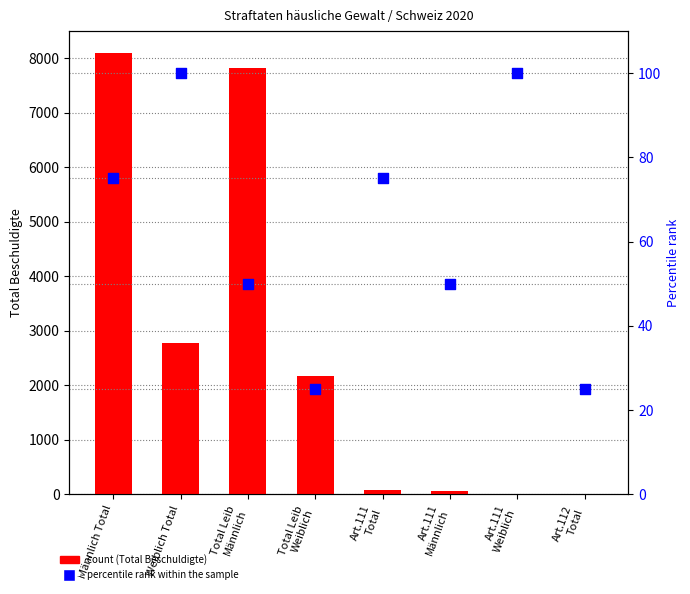

Is the value of percentile rank within the sample at Art.111
Männlich greater than the value of Total Beschuldigte at Art.111
Männlich?

No